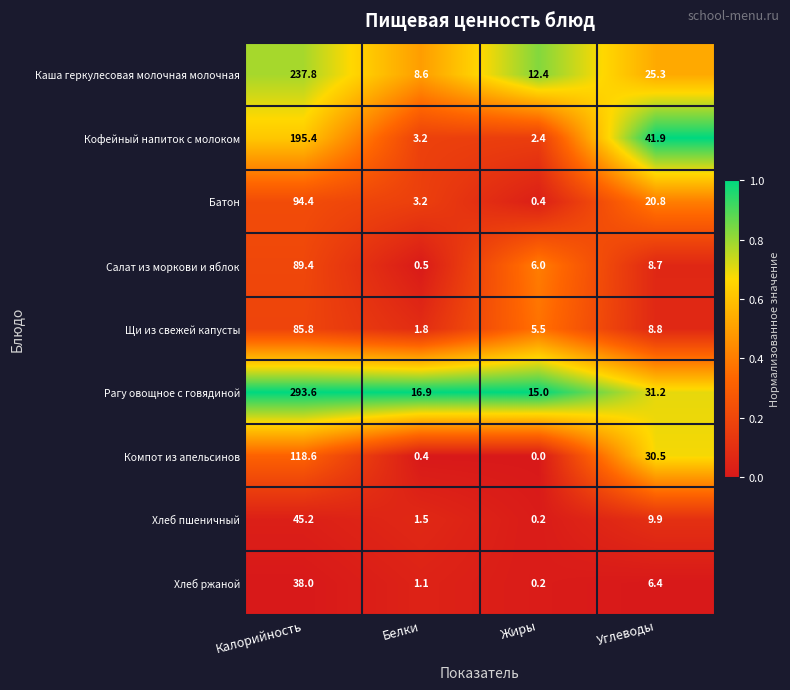

Which series has the largest total across all categories?

Рагу овощное с говядиной